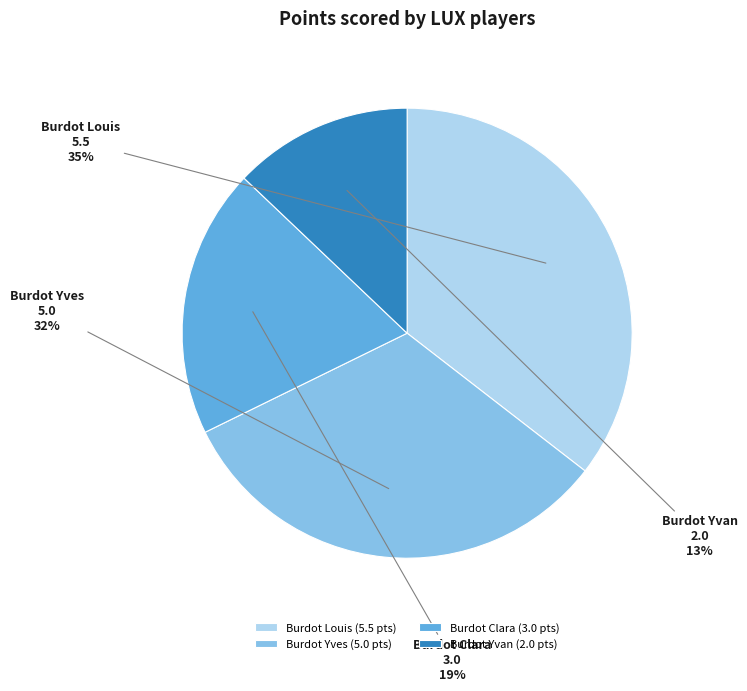

Which category has the biggest portion of the pie?

Burdot Louis